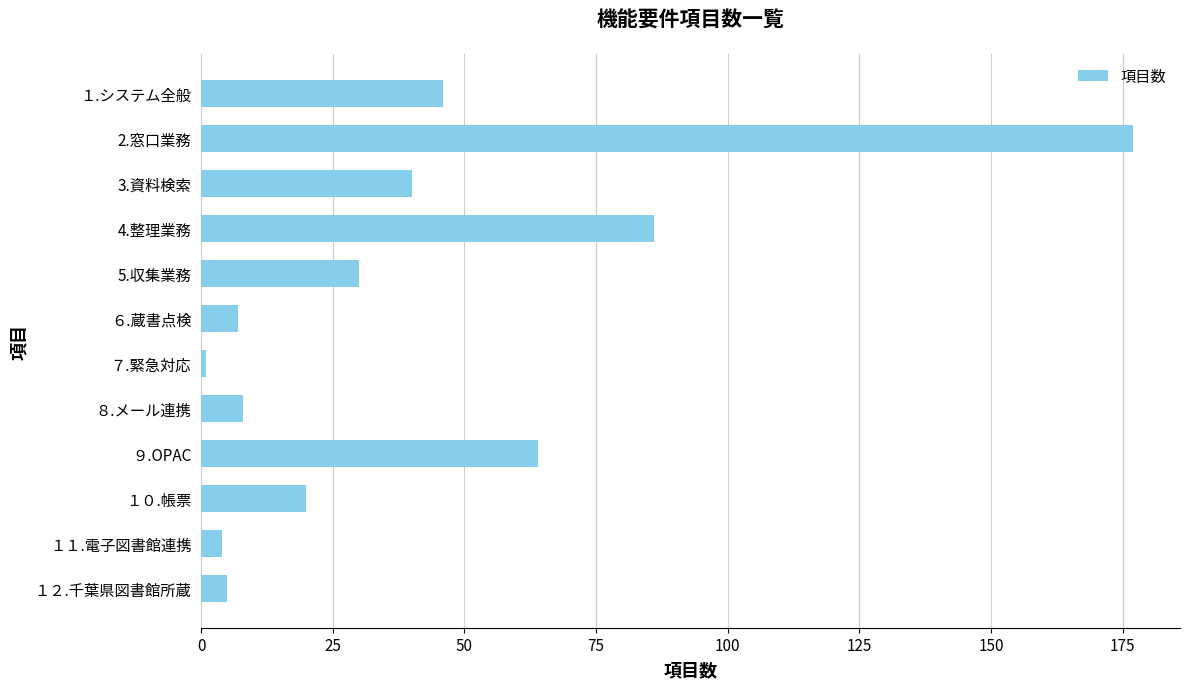

Which has a higher value, 4.整理業務 or １１.電子図書館連携?

4.整理業務